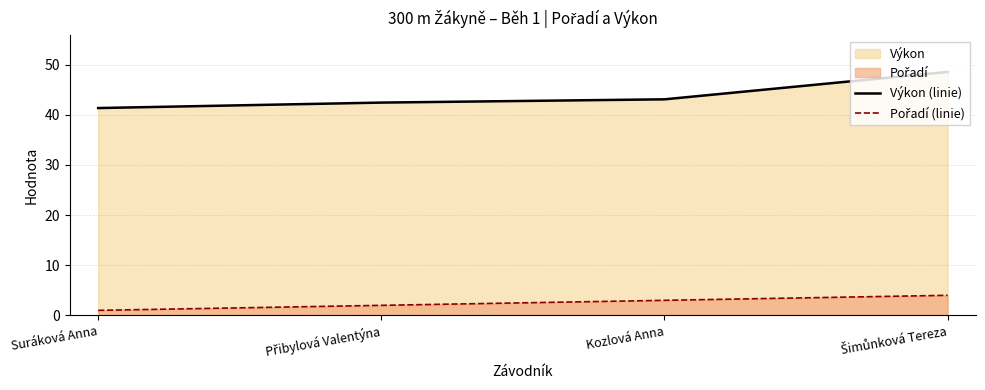

What is the smallest value displayed?

1.0